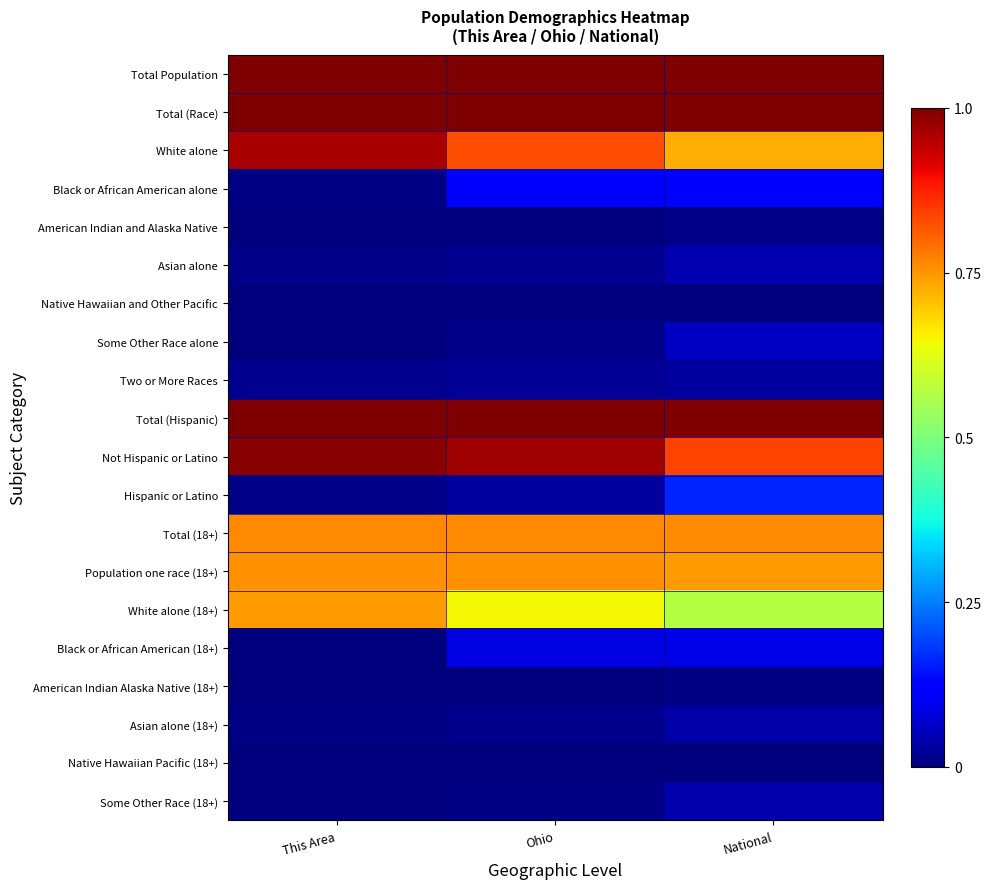

At which category is the sum across all series the highest?

This Area